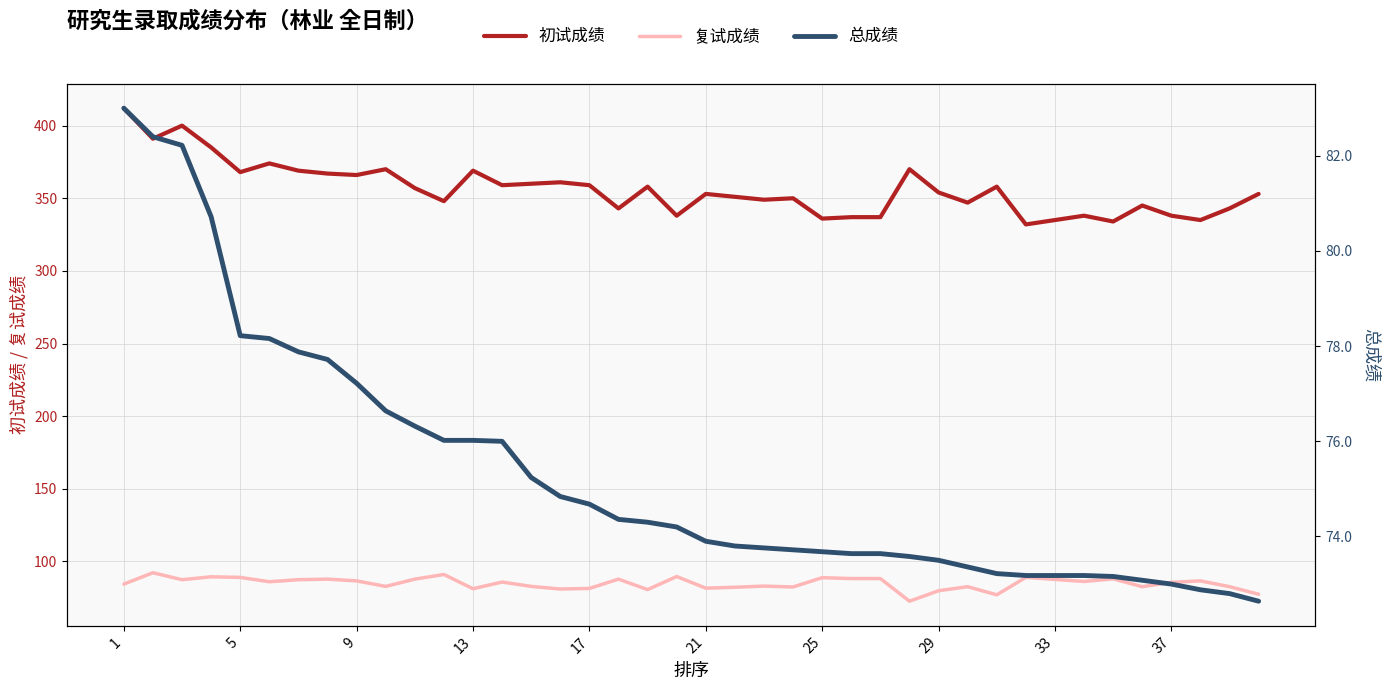

What is the greatest value displayed?

412.0